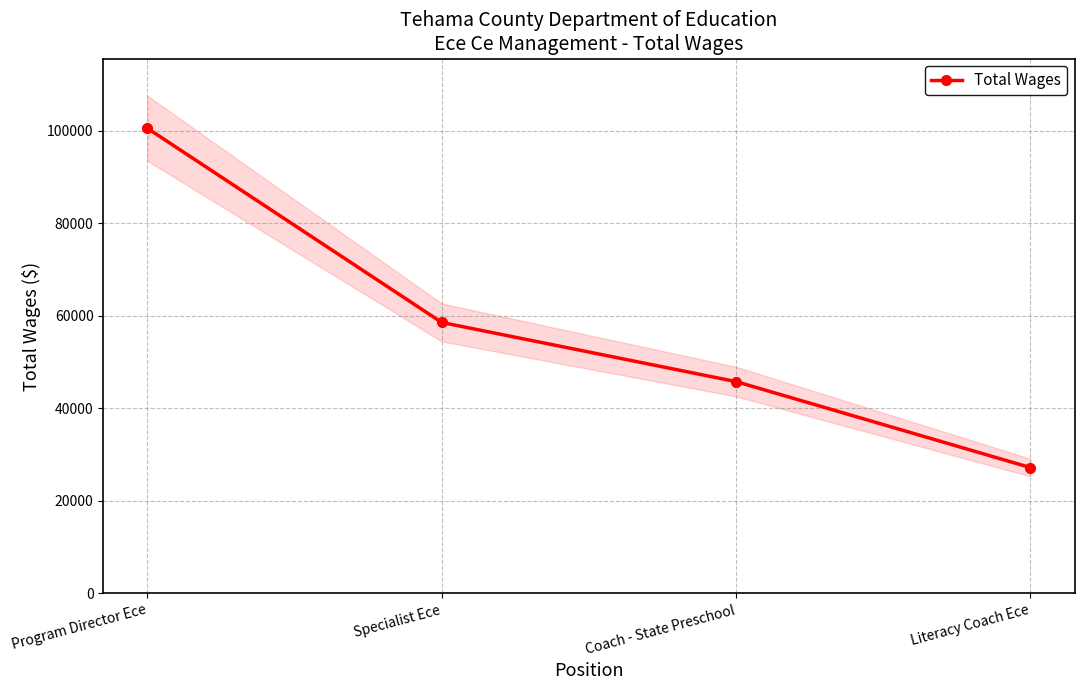

The chart shows a value of 45788 at Coach - State Preschool. True or false?

True